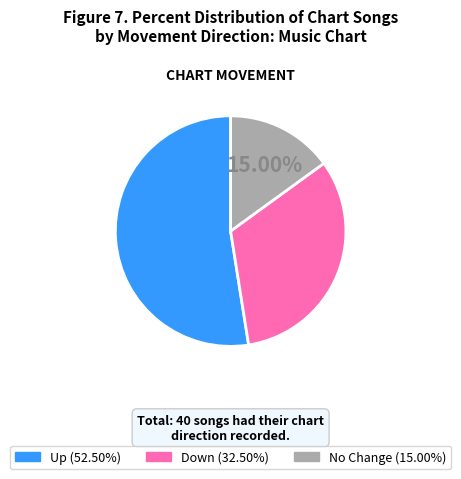

Is there a majority slice in this chart?

Yes